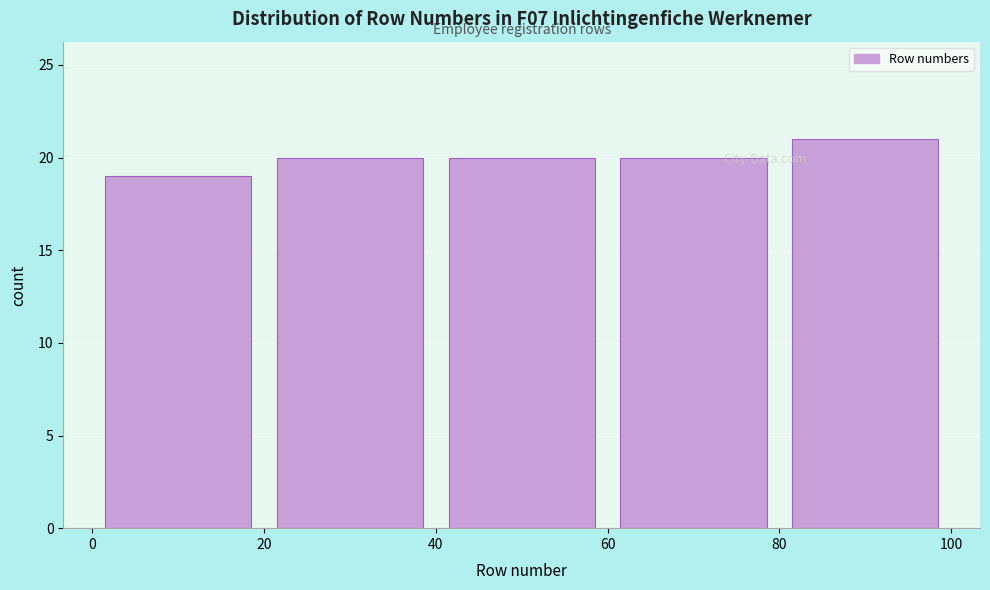

What is the height of the bar covering 0 to 20 on the x-axis? The values are not printed on the chart, so give them approximately, as read against the axis.

19